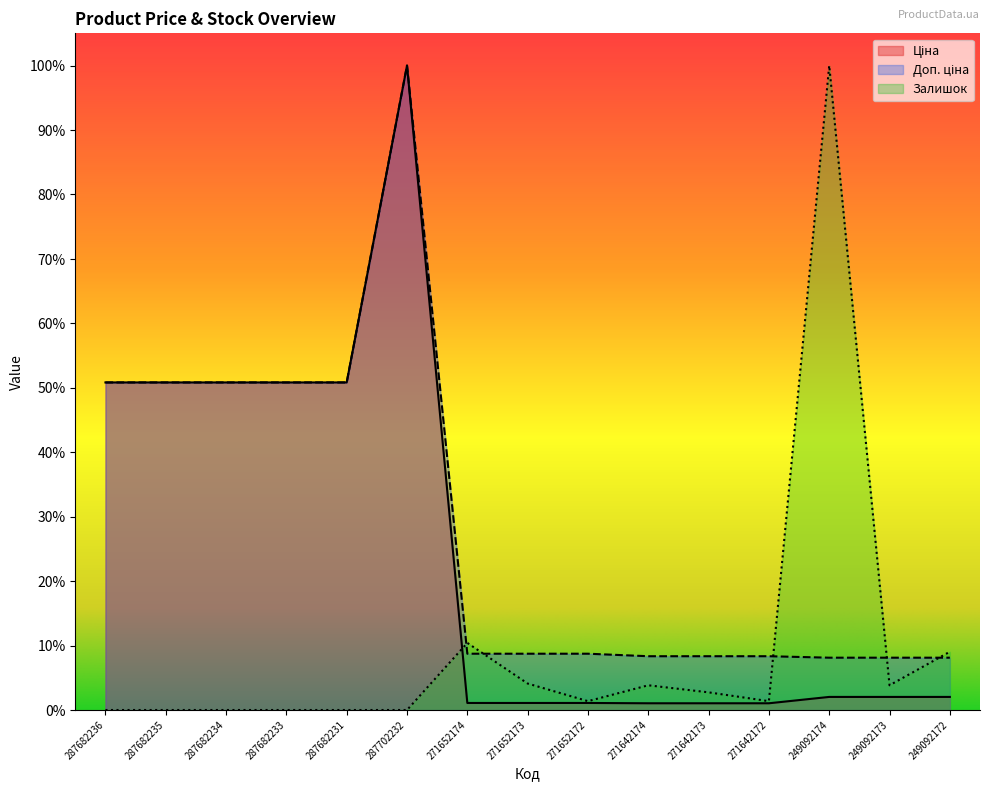

Count the number of categories in the chart.

15